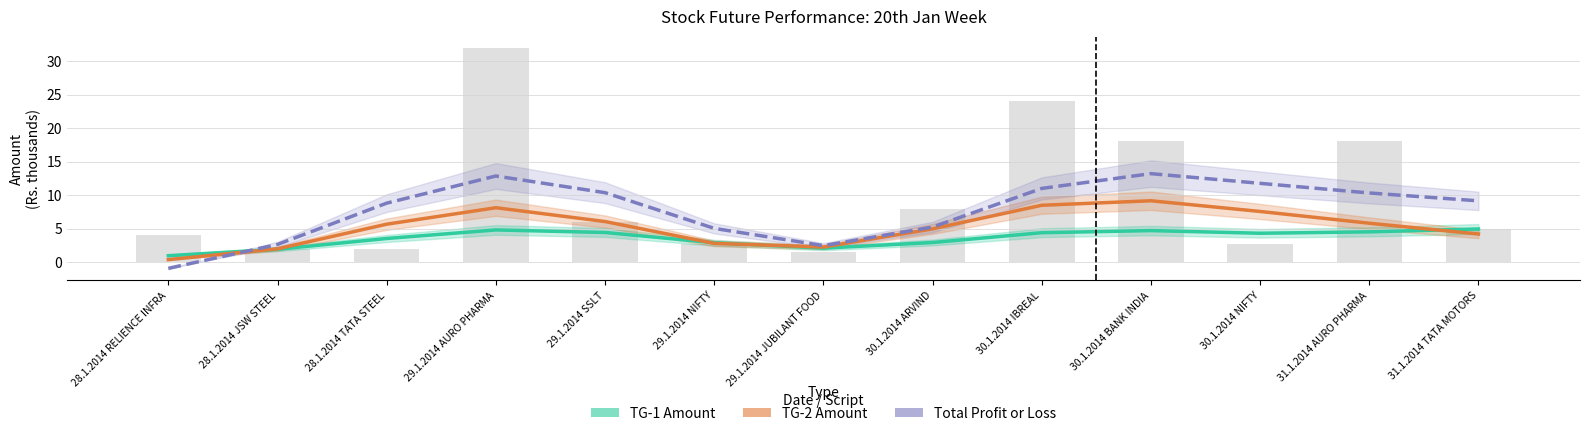

What are all the series names shown in the legend?

TG-1 Amount, TG-2 Amount, Total Profit or Loss